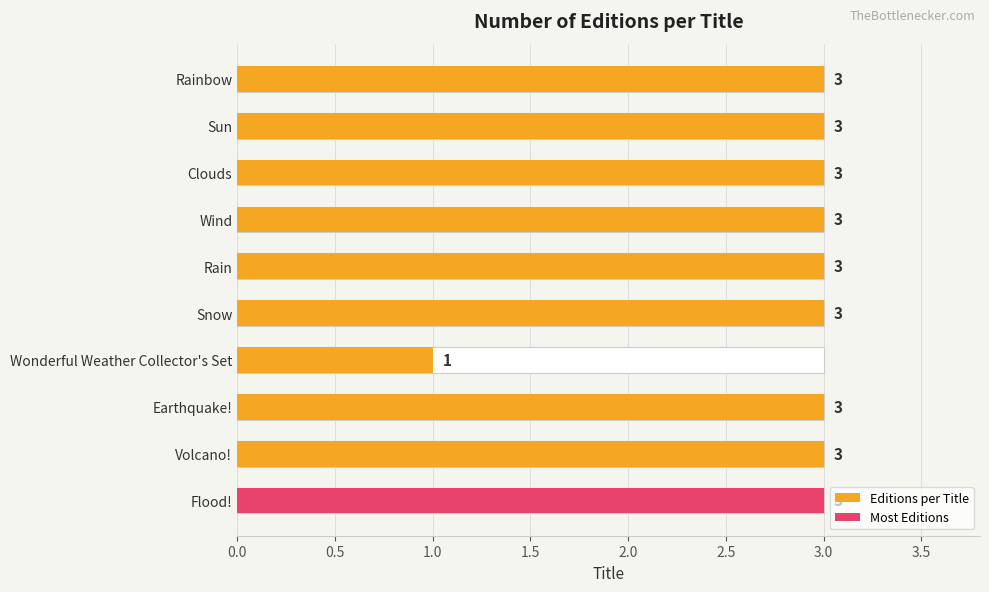

What is the sum of all values?

28